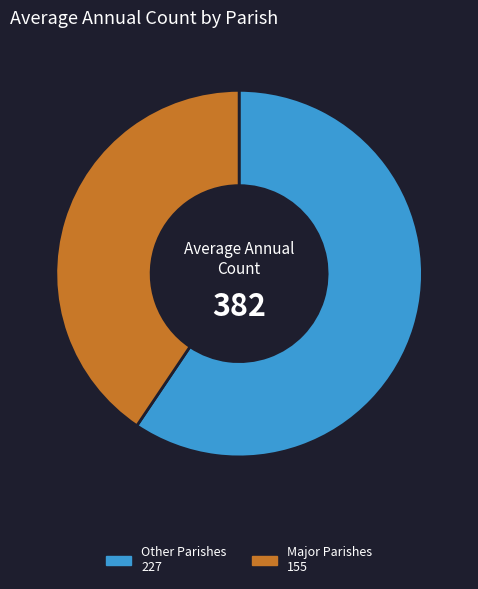

Is there any slice that represents more than half of the pie?

Yes